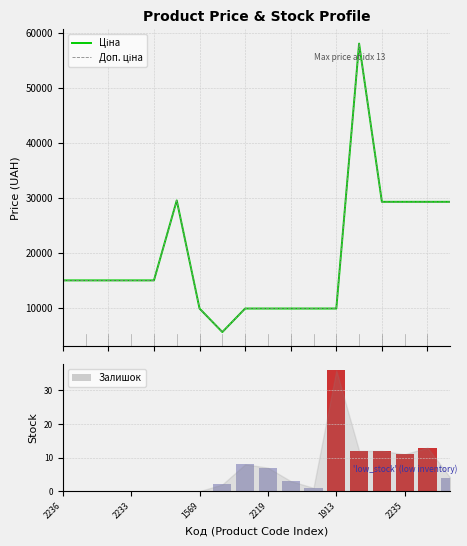

What is the sum of all Залишок values?

109